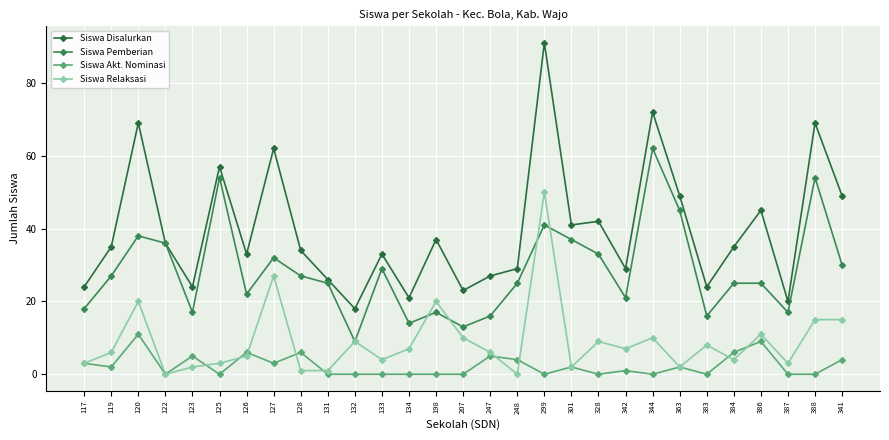

The value of Siswa Akt. Nominasi at 299 is 0. True or false?

True